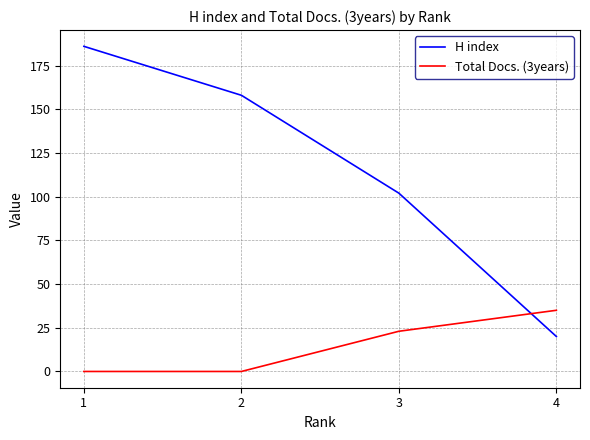

At 2, list the series in order from smallest to largest.

Total Docs. (3years), H index